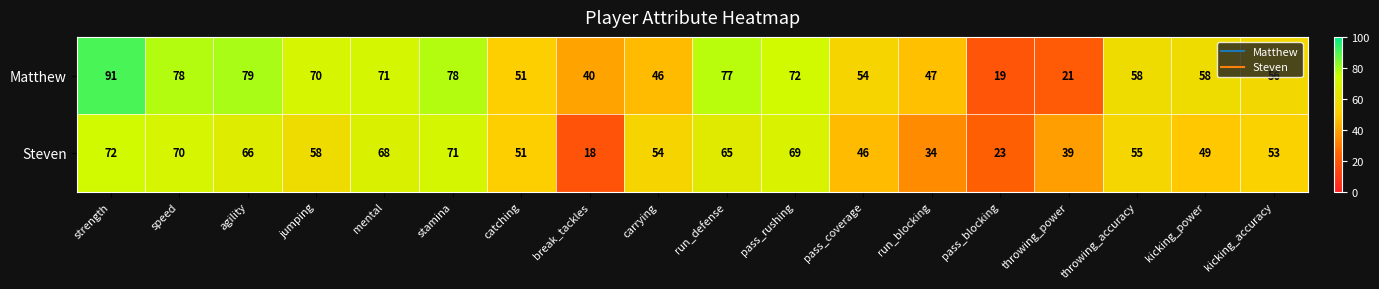

Between strength and pass_coverage, which series saw the biggest shift?

Matthew